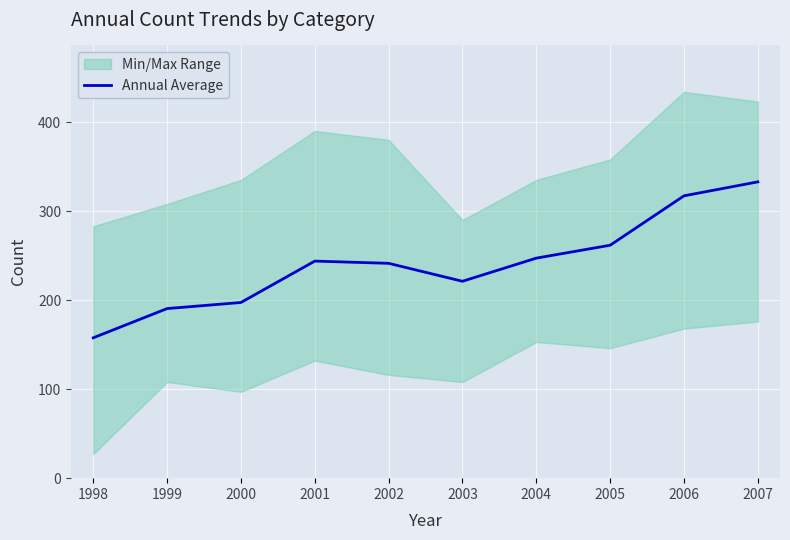

Rank the categories by value from highest to lowest.

2007, 2006, 2005, 2004, 2001, 2002, 2003, 2000, 1999, 1998